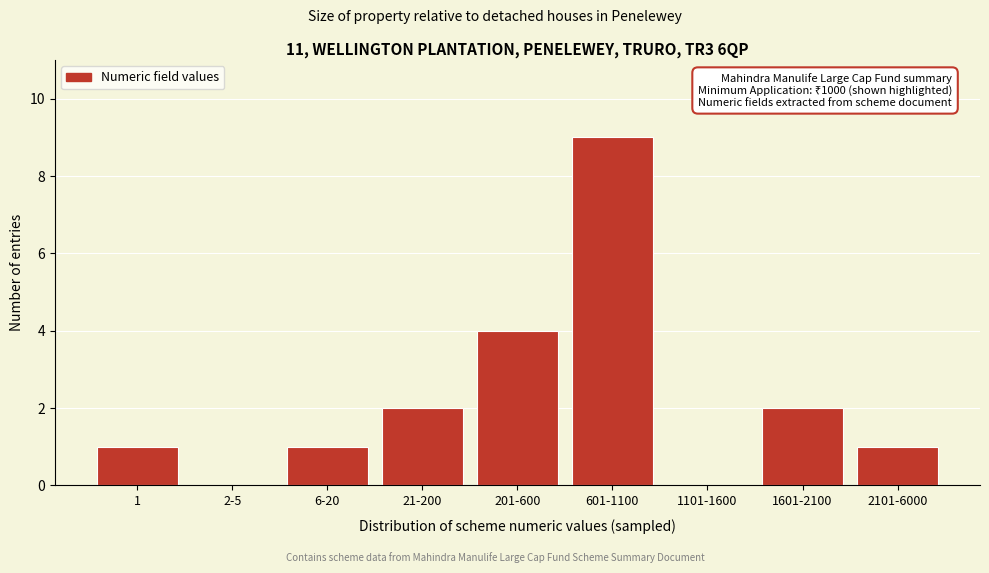

Reading left to right, extract all data points from this chart.

1=1	2-5=0	6-20=1	21-200=2	201-600=4	601-1100=9	1101-1600=0	1601-2100=2	2101-6000=1